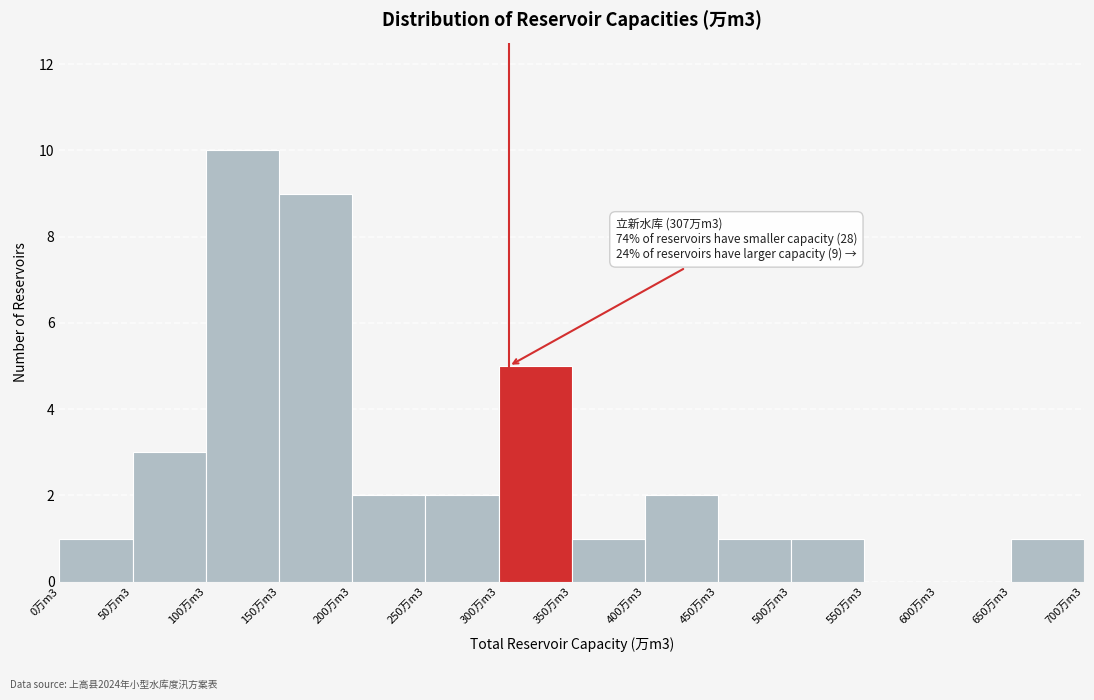

Reading left to right, what are all the values shown in this chart?

0万m3=1	50万m3=3	100万m3=10	150万m3=9	200万m3=2	250万m3=2	300万m3=5	350万m3=1	400万m3=2	450万m3=1	500万m3=1	550万m3=0	600万m3=0	650万m3=1